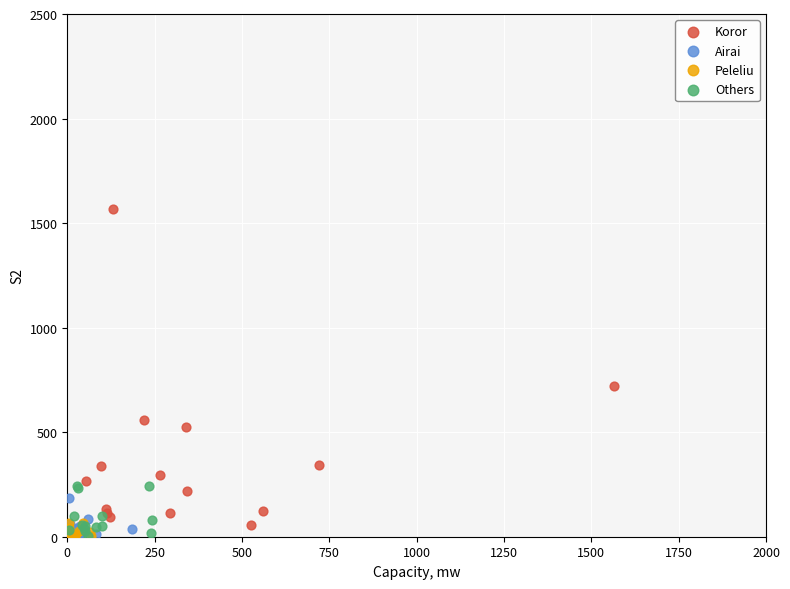

Which series has the largest Y range (max minus min)?

Koror